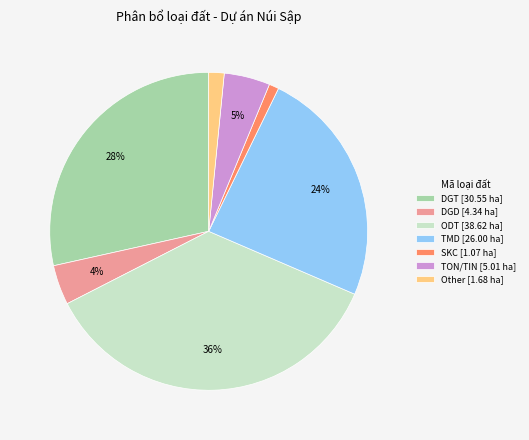

How many segments does this pie chart have?

7